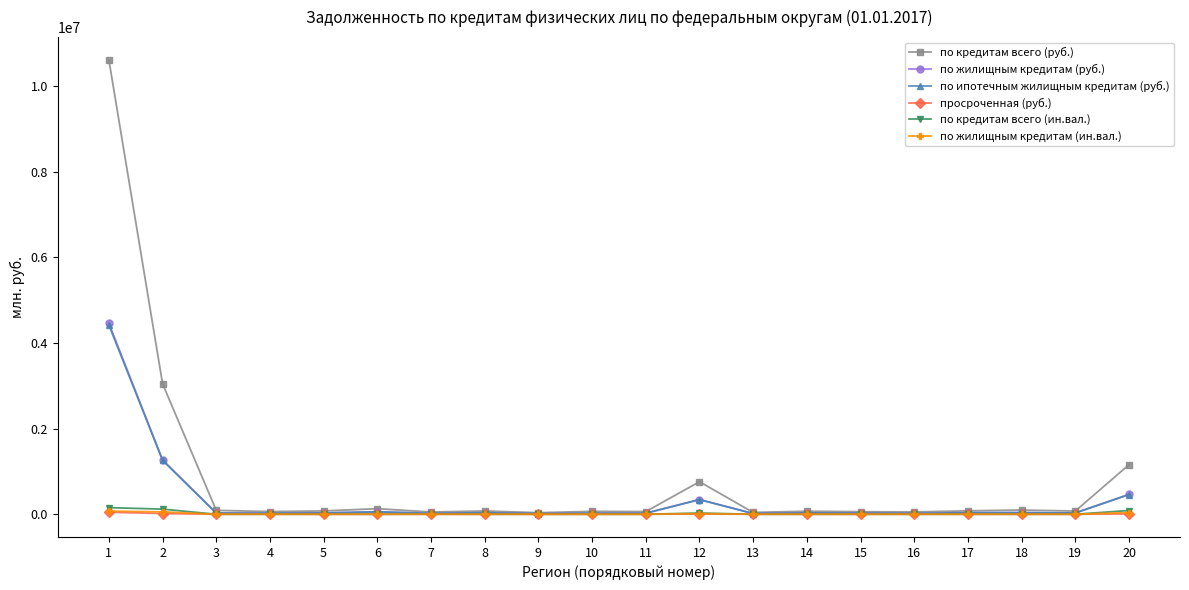

True or false: по кредитам всего (руб.) has a value of 42414 at 13.

True